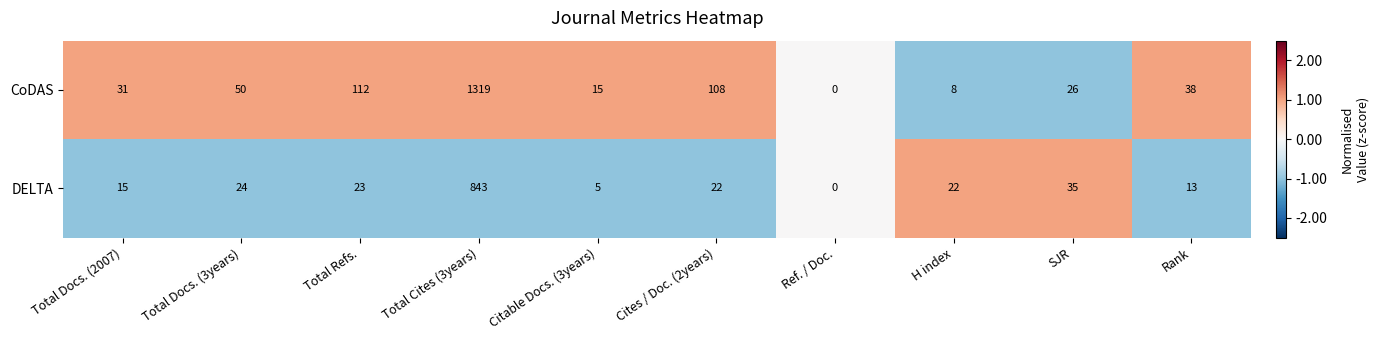

Rank the series at Total Docs. (3years) from highest to lowest value.

CoDAS, DELTA